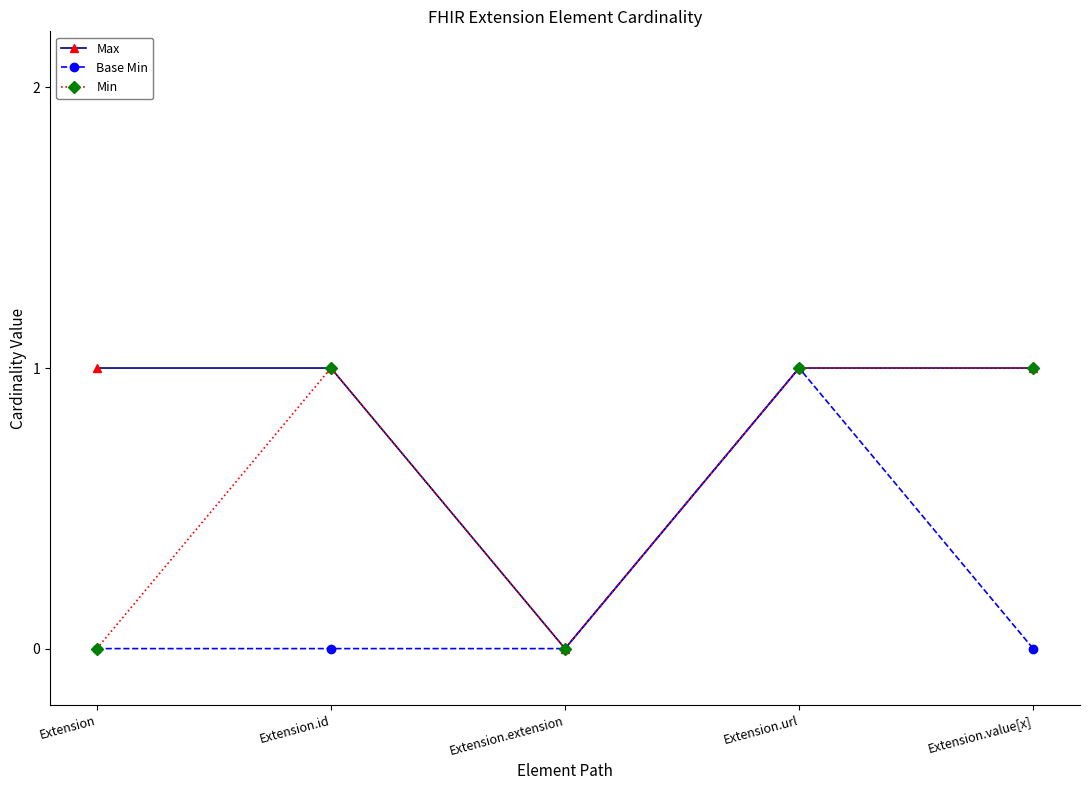

Between Extension.id and Extension.url, which series saw the biggest shift?

Base Min